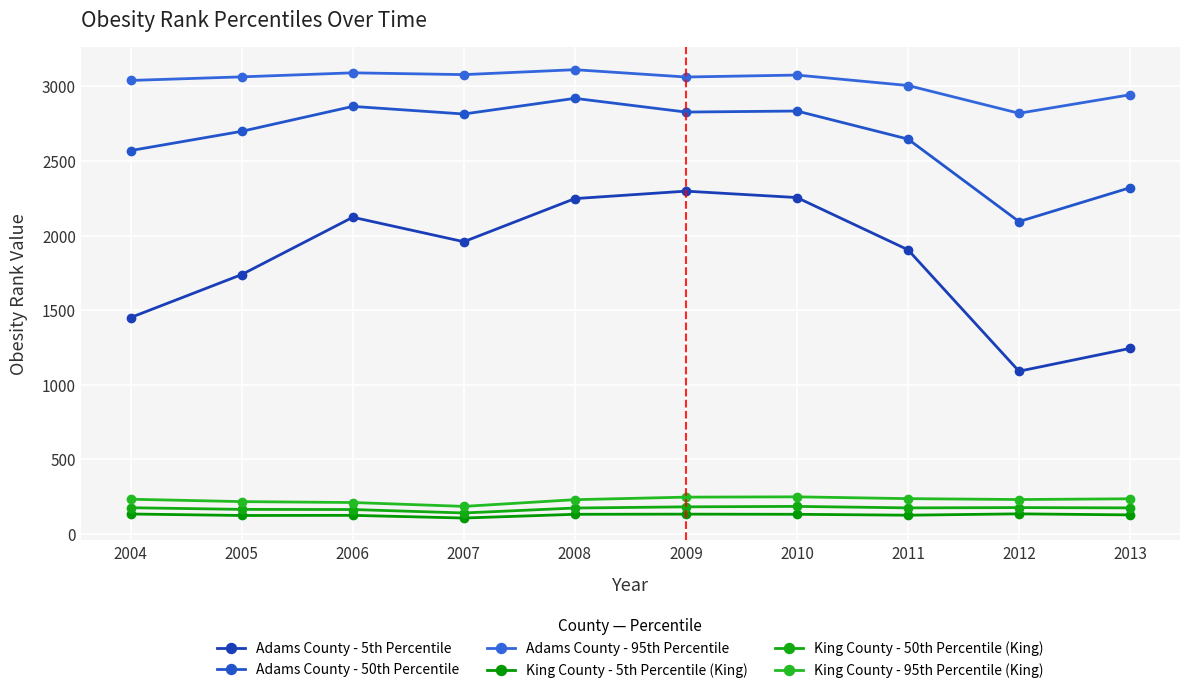

How many data points does each series have?

10